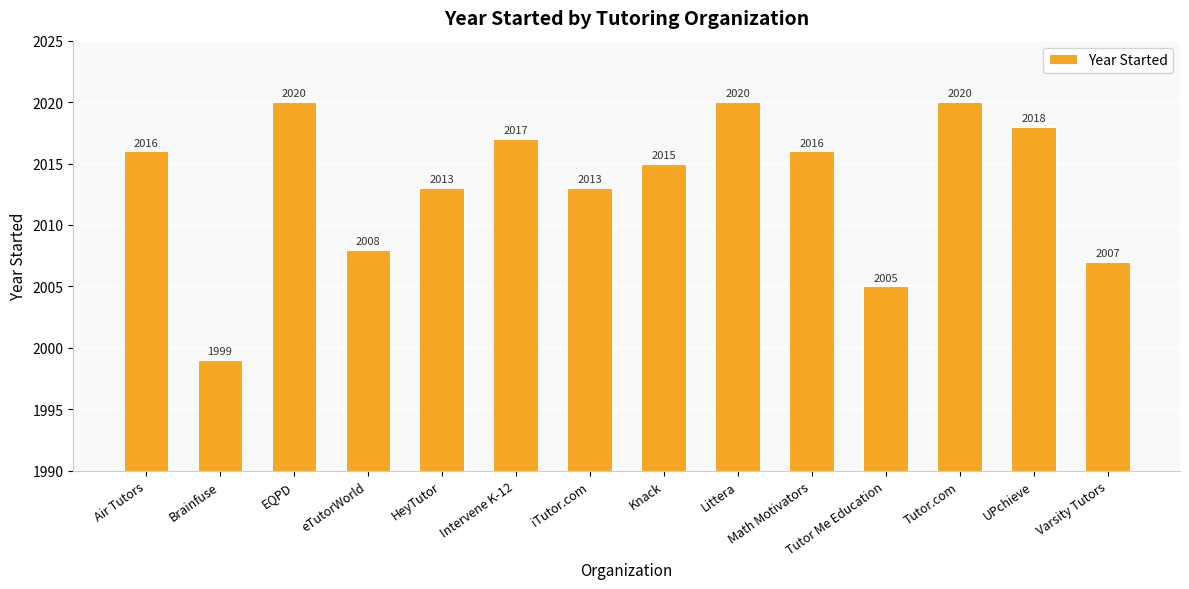

What is the sum of the values at Intervene K-12 and Math Motivators?

4033